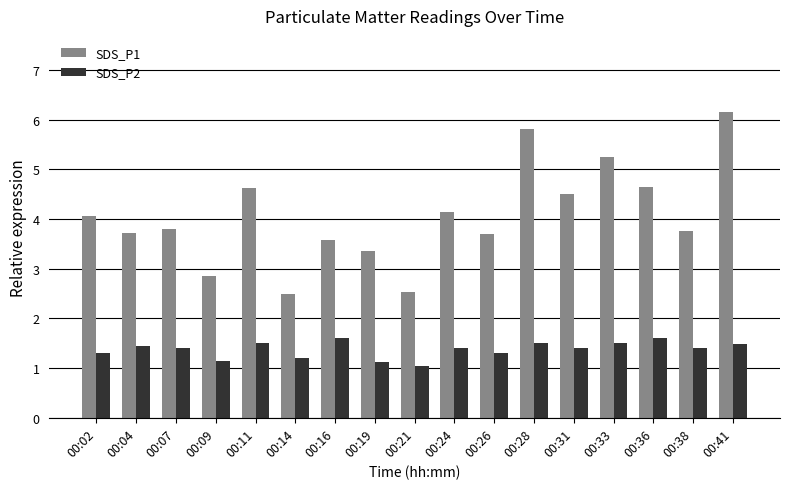

What is the difference between the maximum and minimum values in the SDS_P2 series?

0.6